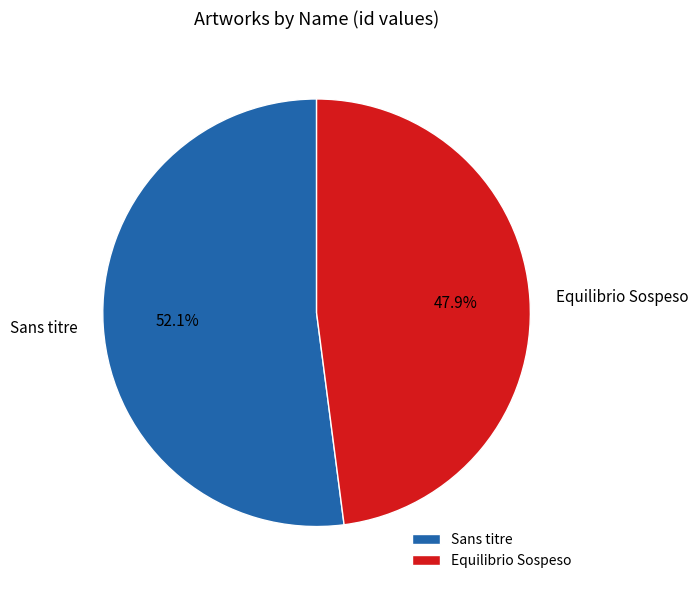

What percentage is the Sans titre slice, to the nearest percent?

52%